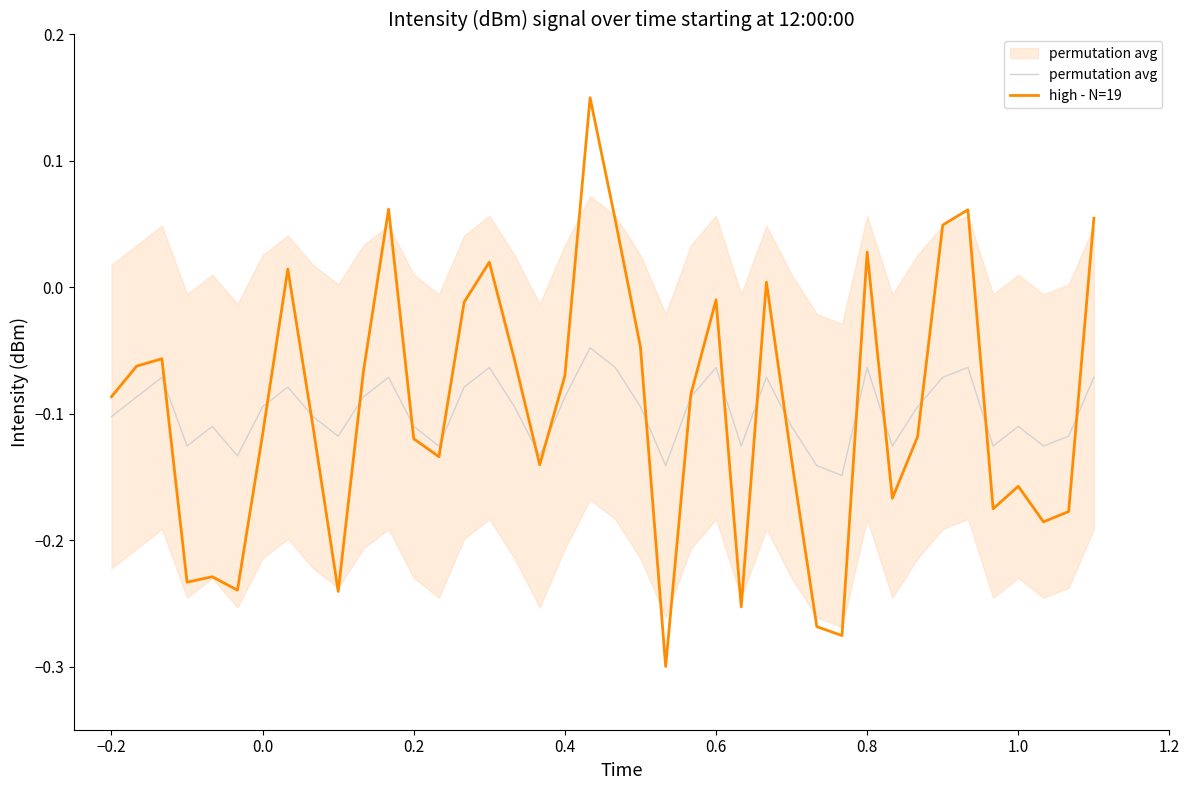

True or false: permutation avg and high - N=19 intersect in this chart.

True